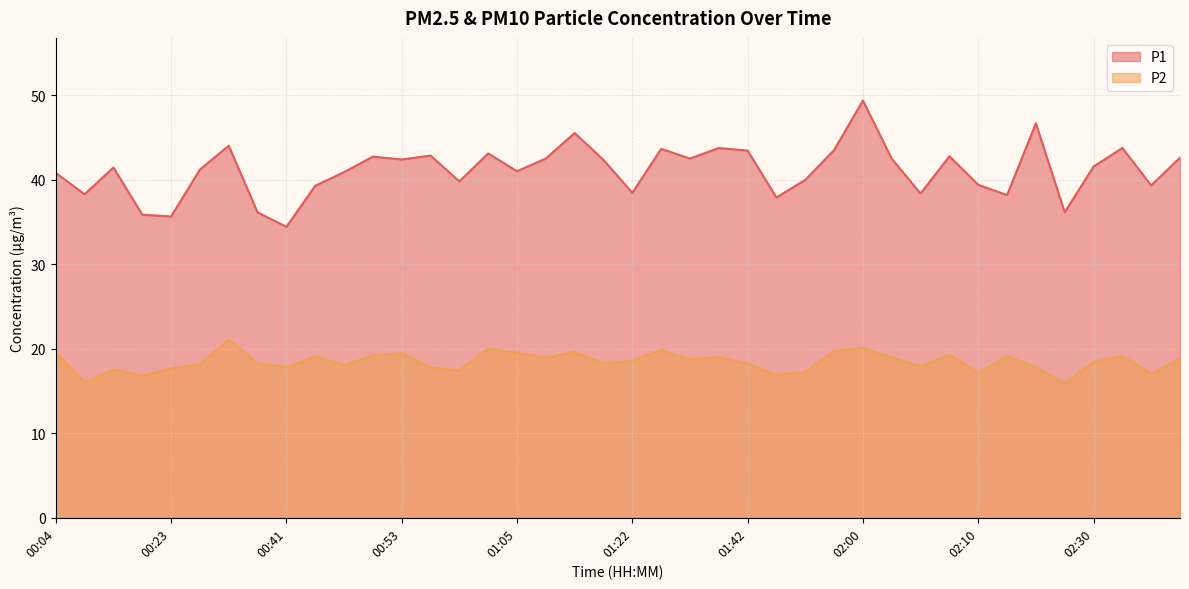

True or false: P1 and P2 intersect in this chart.

False